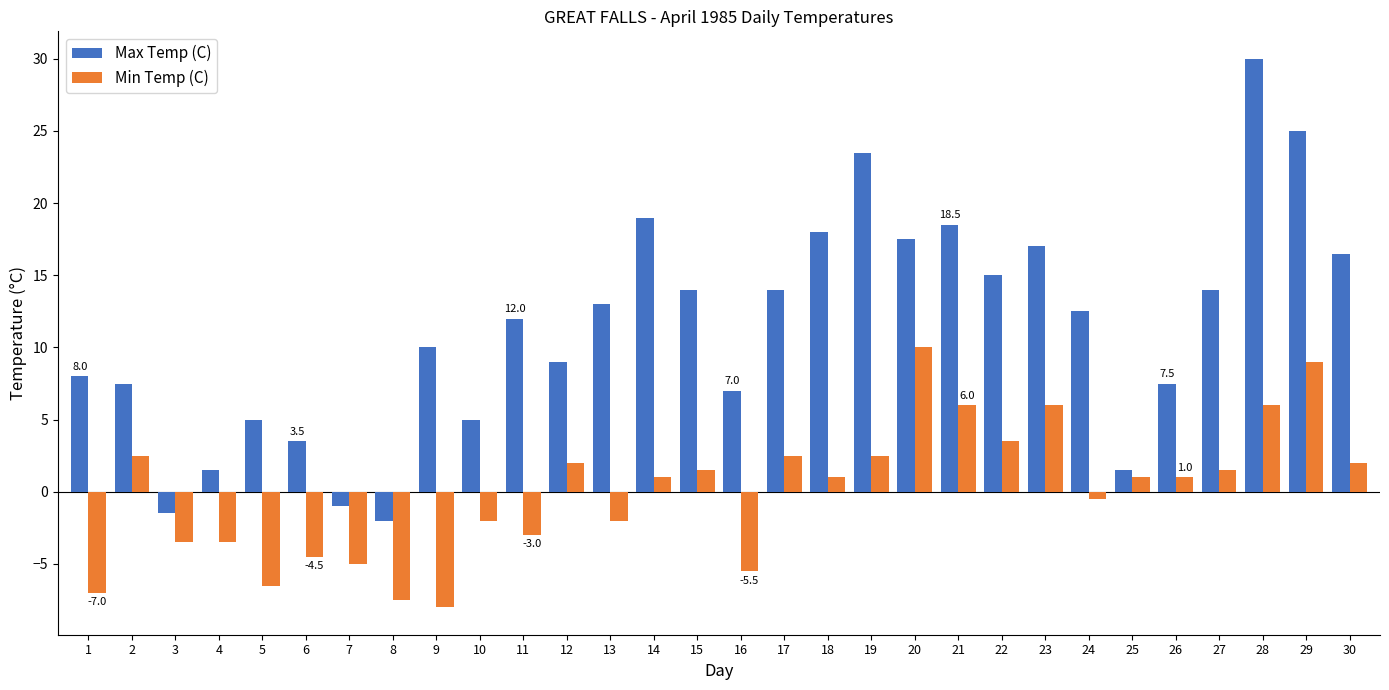

At which category is the sum across all series the highest?

28